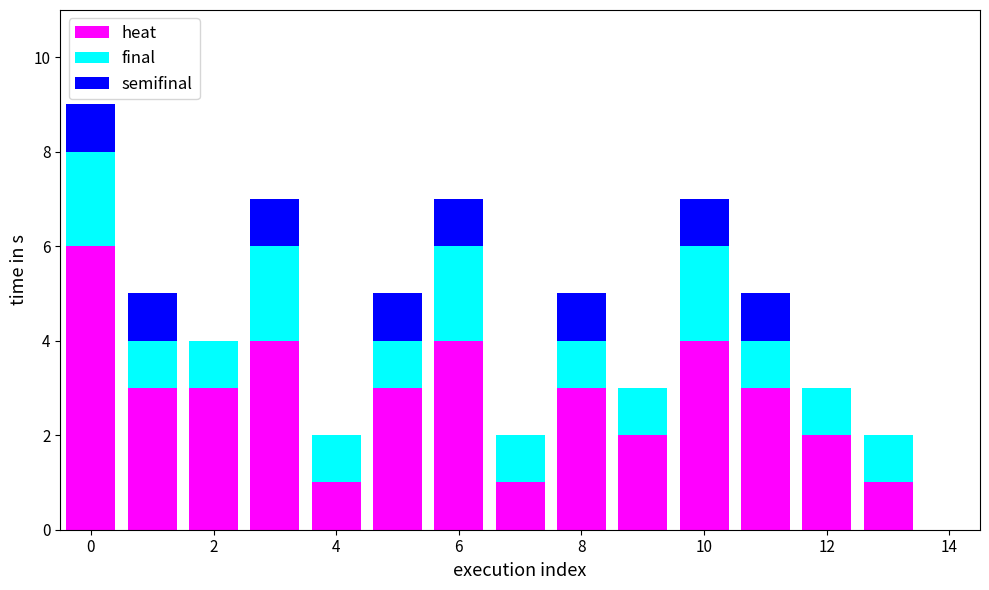

How many data points does each series have?

14